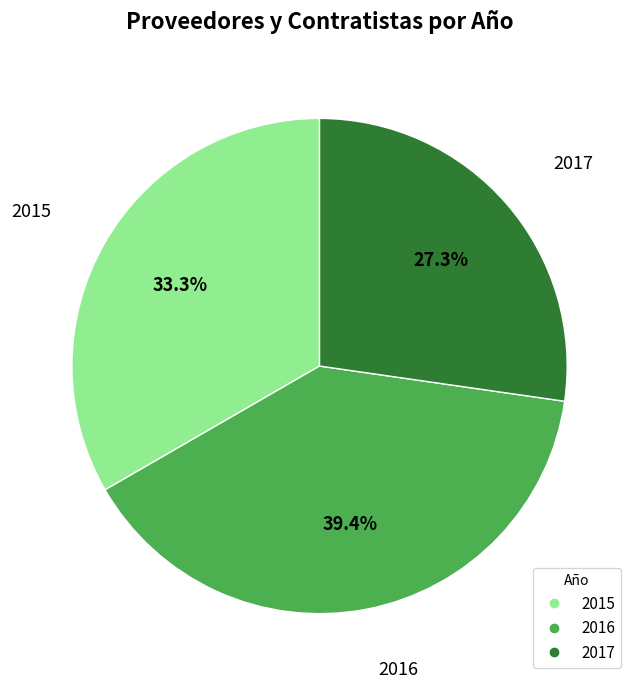

Which category has the smallest portion of the pie?

2017